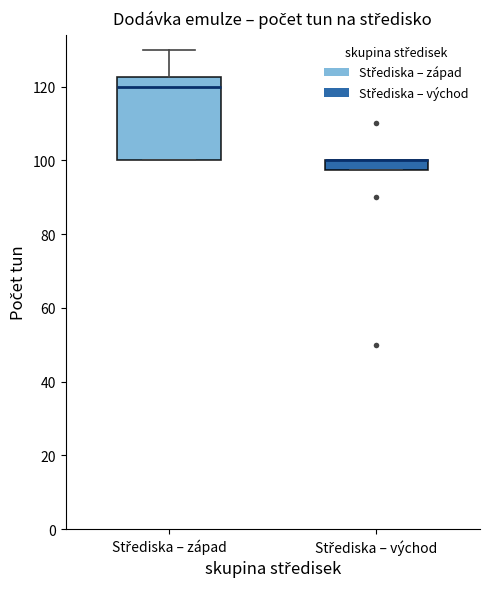

Which box is the tallest, from its lower edge to its upper edge?

Střediska – západ